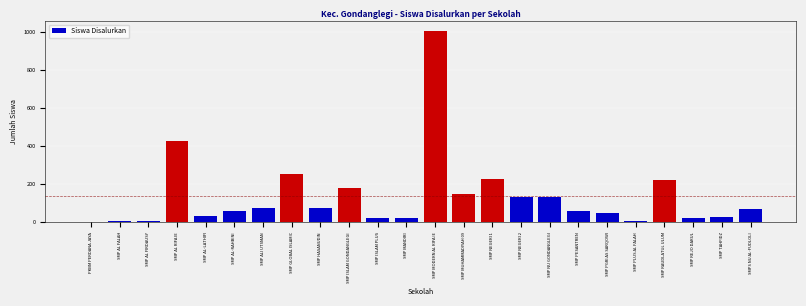

What is the greatest value displayed?

1006